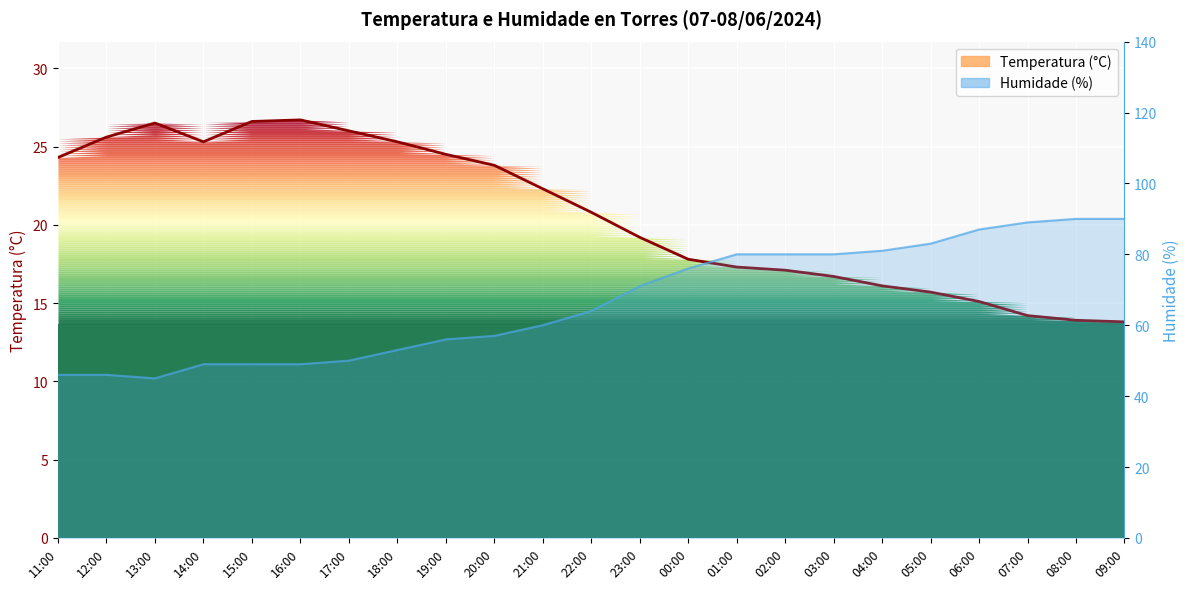

At which category does the data reach its first local peak?

13:00